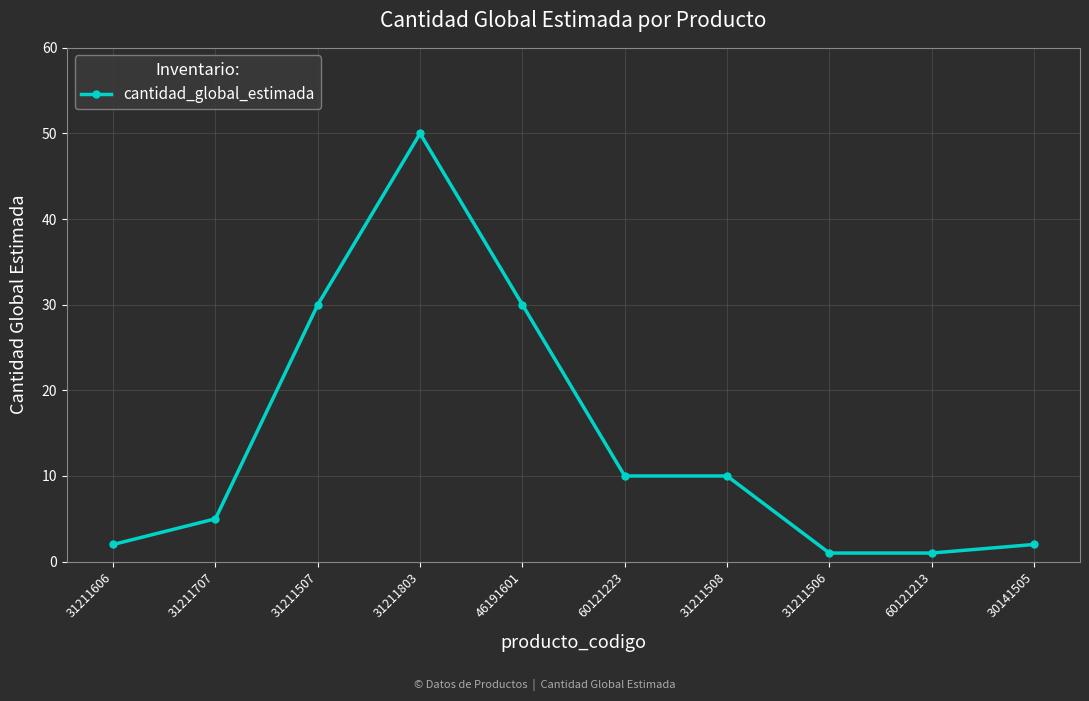

What position from the right is 31211606?

10